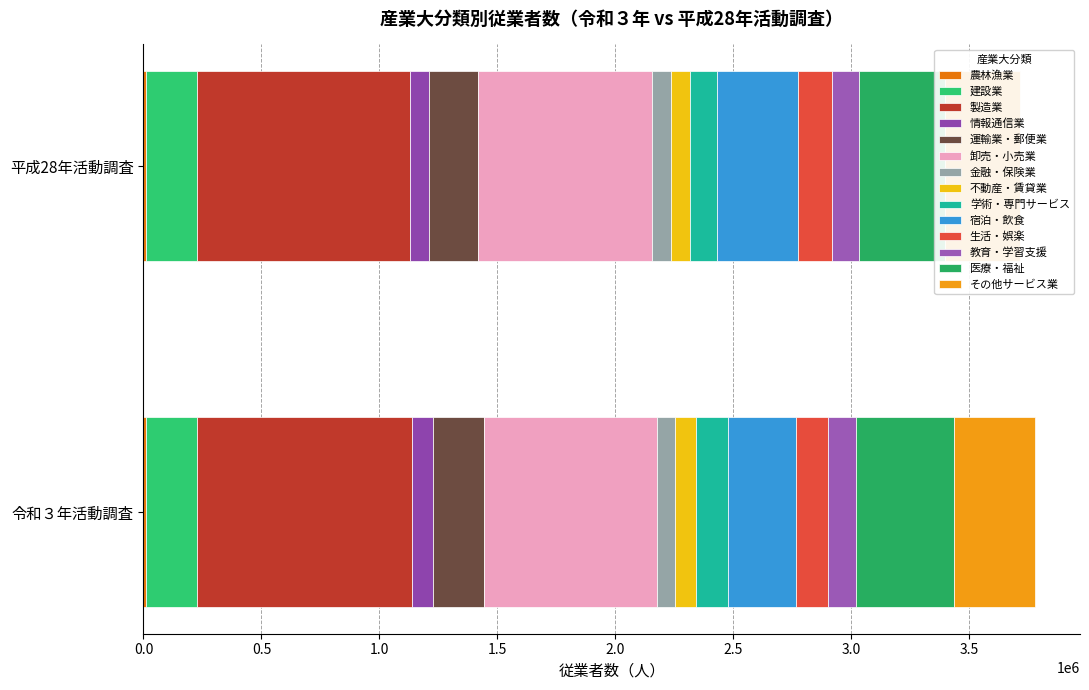

Reading left to right, list all the values displayed in this chart.

令和３年活動調査: 農林漁業=11320	建設業=217282	製造業=908754	情報通信業=89548	運輸業，郵便業=215475	卸売業，小売業=734065	金融業，保険業=76126	不動産業，物品賃貸業=89559	学術研究，専門・技術サービス業=133572	宿泊業，飲食サービス業=291069	生活関連サービス業，娯楽業=133282	教育，学習支援業=121279	医療，福祉=413770	サービス業(他に分類されないもの)=344842
平成28年活動調査: 農林漁業=9118	建設業=216916	製造業=904736	情報通信業=78194	運輸業，郵便業=210780	卸売業，小売業=737389	金融業，保険業=79733	不動産業，物品賃貸業=80032	学術研究，専門・技術サービス業=114408	宿泊業，飲食サービス業=340741	生活関連サービス業，娯楽業=145996	教育，学習支援業=112628	医療，福祉=365603	サービス業(他に分類されないもの)=317461